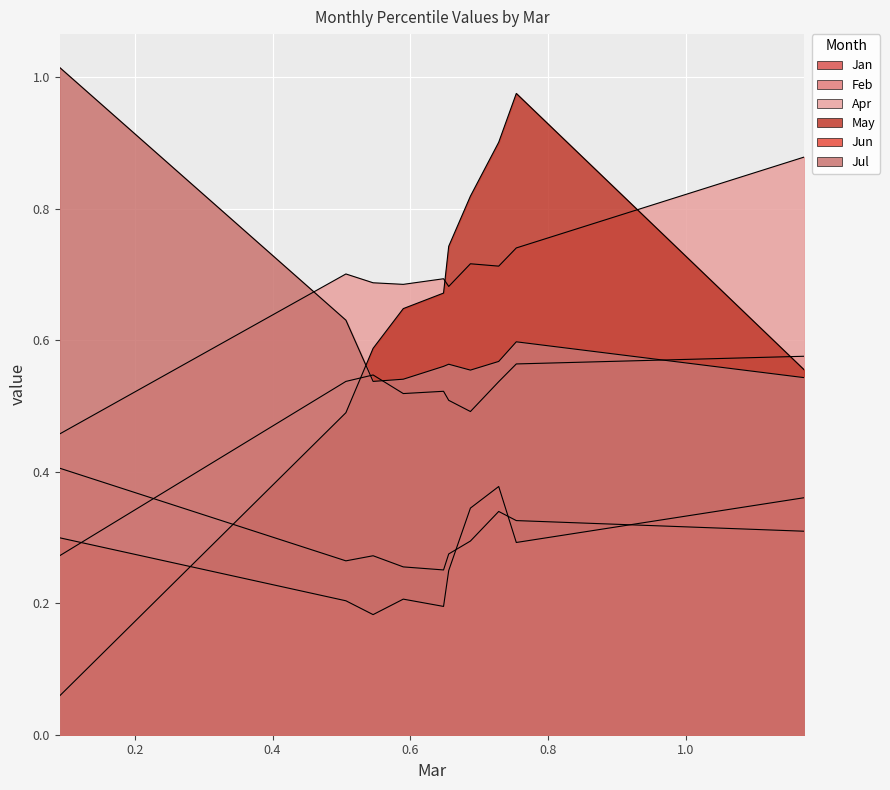

List the labels in order of Apr value, smallest first.

pct05, pct55, pct35, pct25, pct45, pct15, pct75, pct65, pct85, pct95